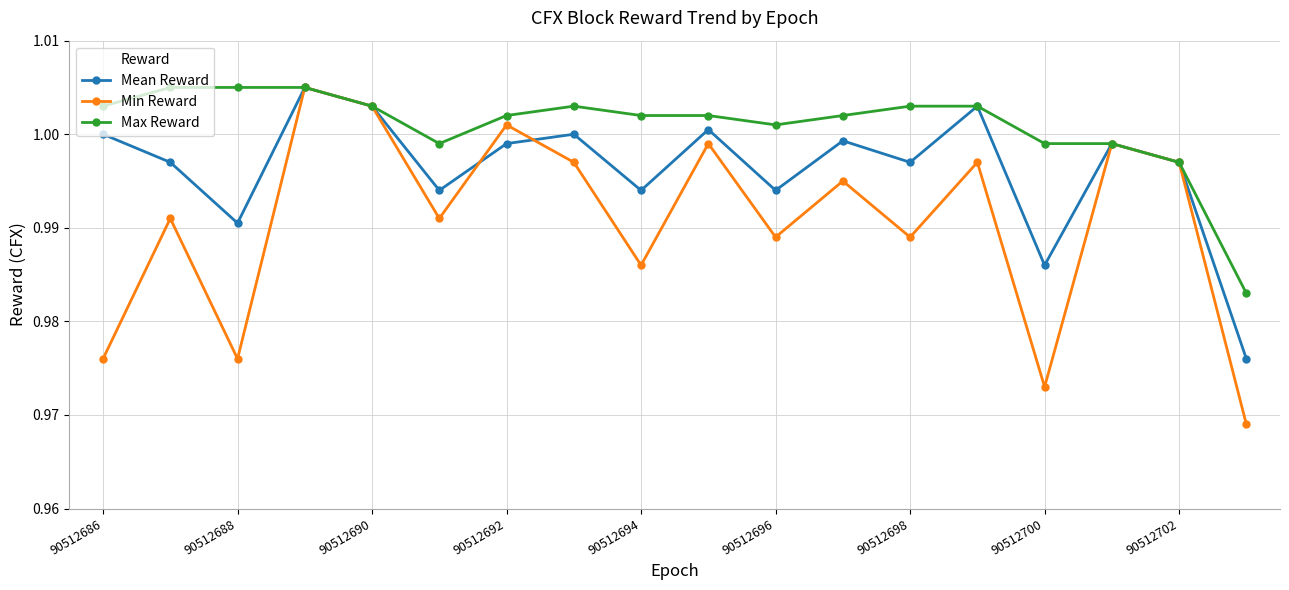

Rank the series by their average value, from highest to lowest.

Max Reward, Mean Reward, Min Reward